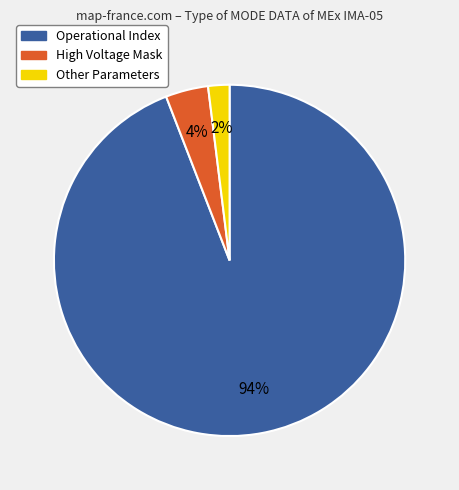

Does any single category account for the majority?

Yes